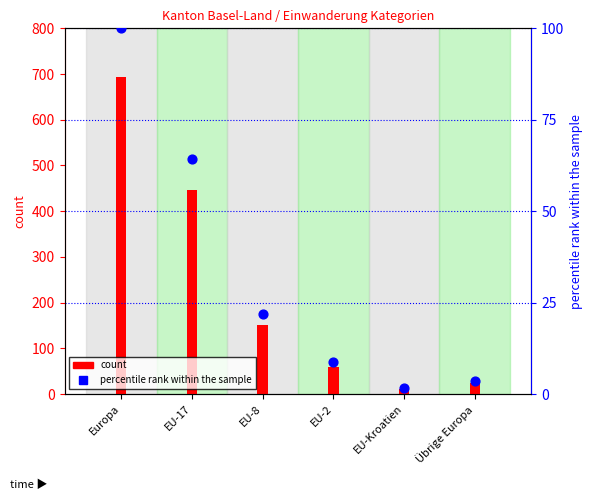

Which series contains the lowest Y value?

percentile rank within the sample